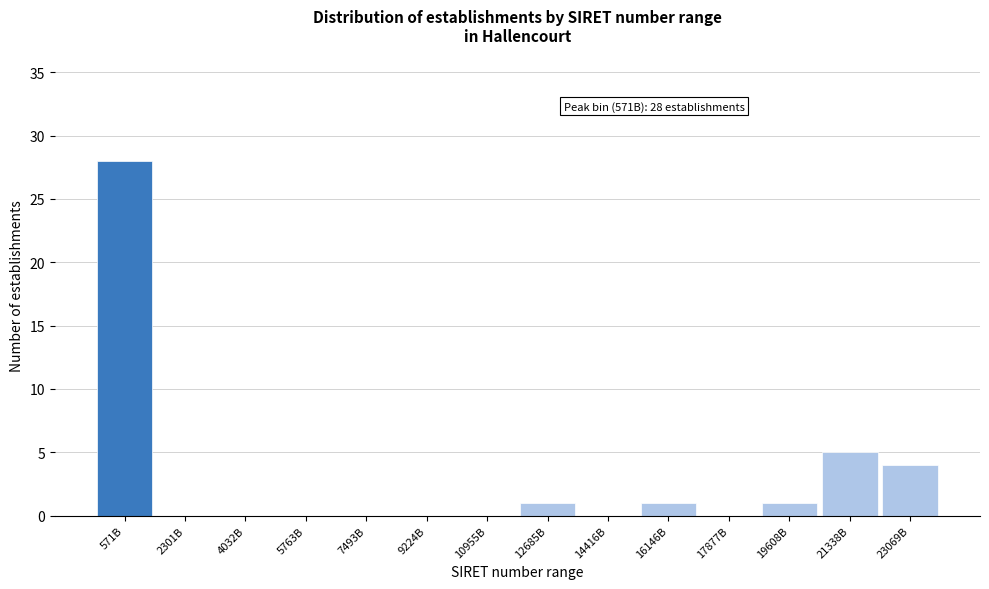

Reading left to right, list all the values displayed in this chart.

571B=28	2301B=0	4032B=0	5763B=0	7493B=0	9224B=0	10955B=0	12685B=1	14416B=0	16146B=1	17877B=0	19608B=1	21338B=5	23069B=4